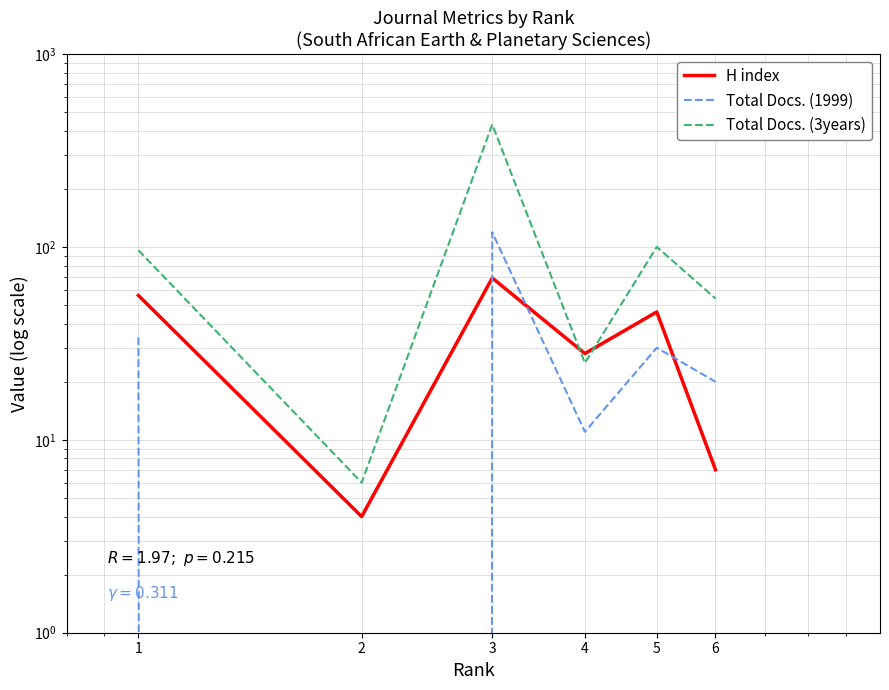

Between 1 and 2, which is larger?

1